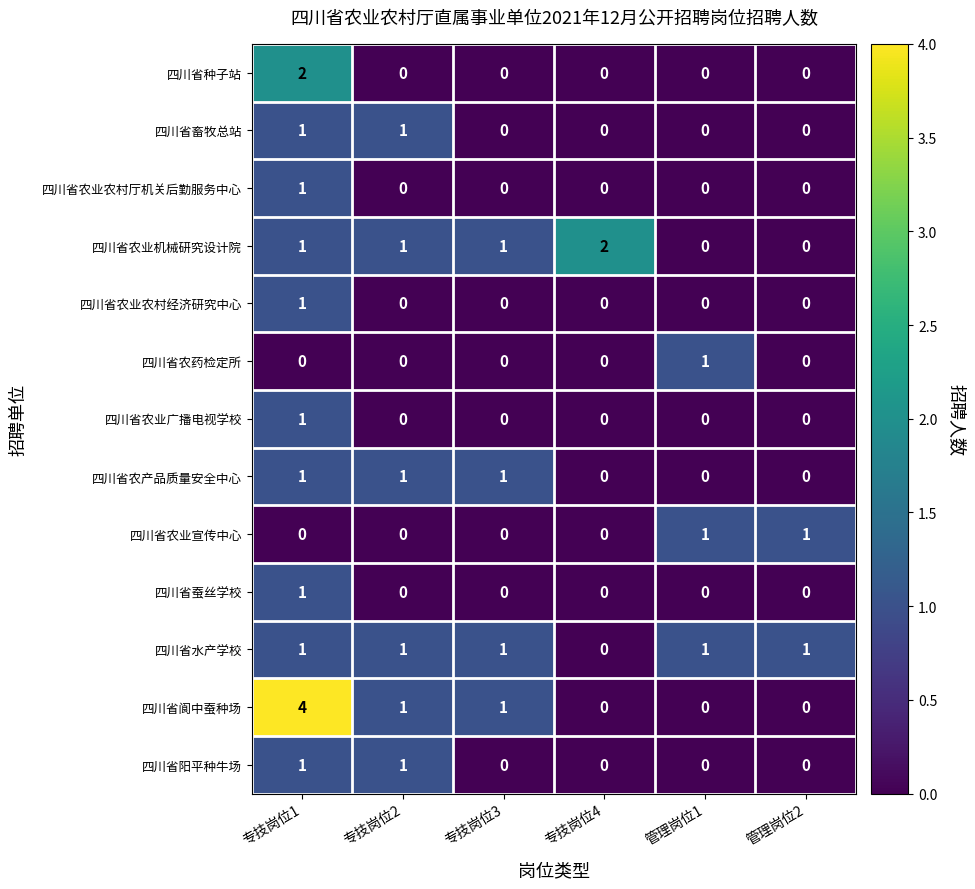

What is the difference between the maximum and minimum values in the 四川省阆中蚕种场 series?

4